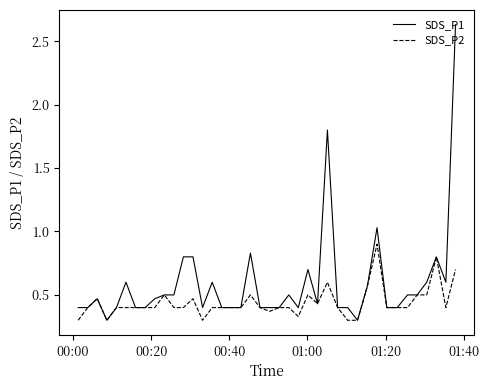

Does the chart display data point markers on the line(s)?

No